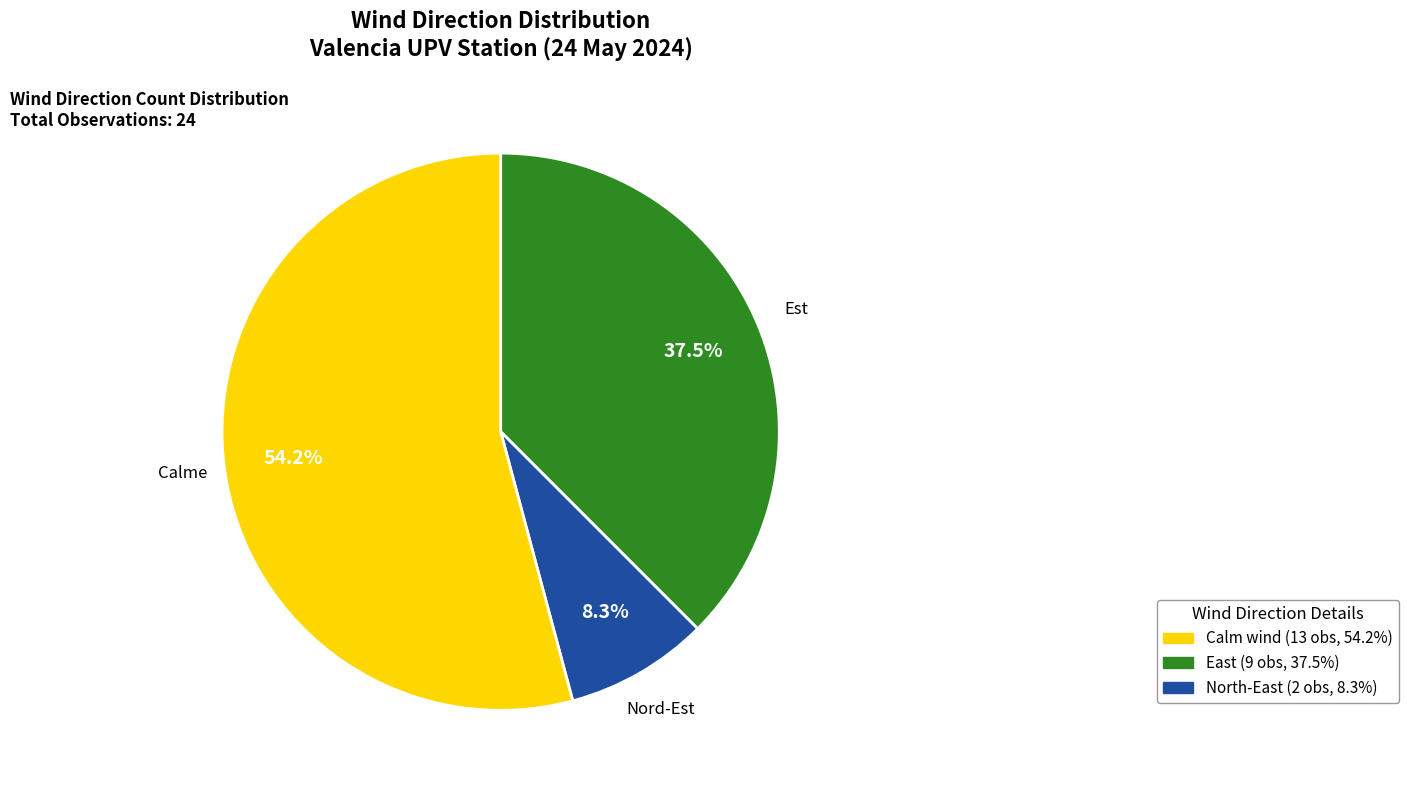

Does any single category account for the majority?

Yes